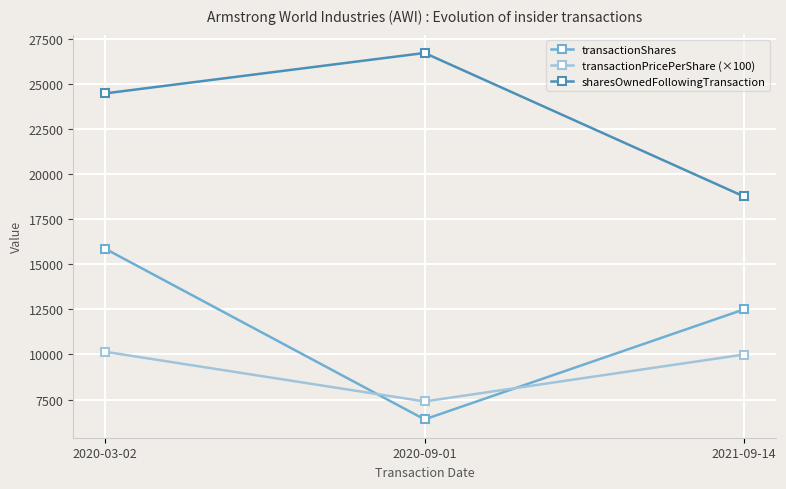

What is the difference between the highest and lowest values at 2020-03-02?

14329.9